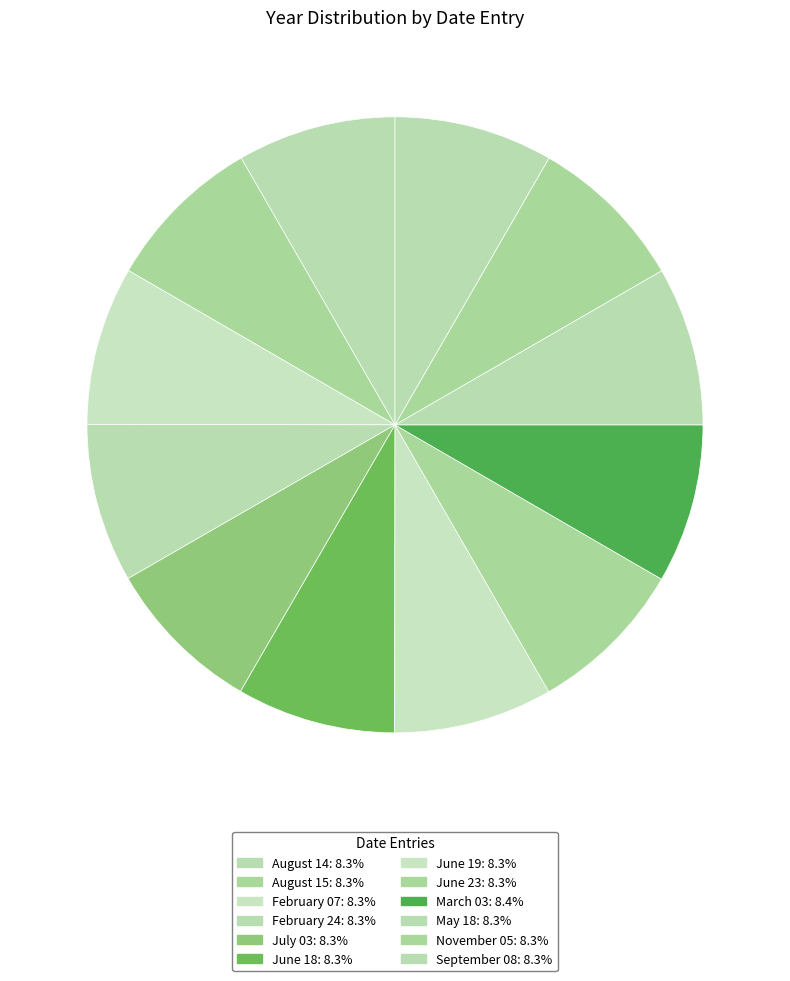

Is the sum of May 18 and September 08 greater than half?

No